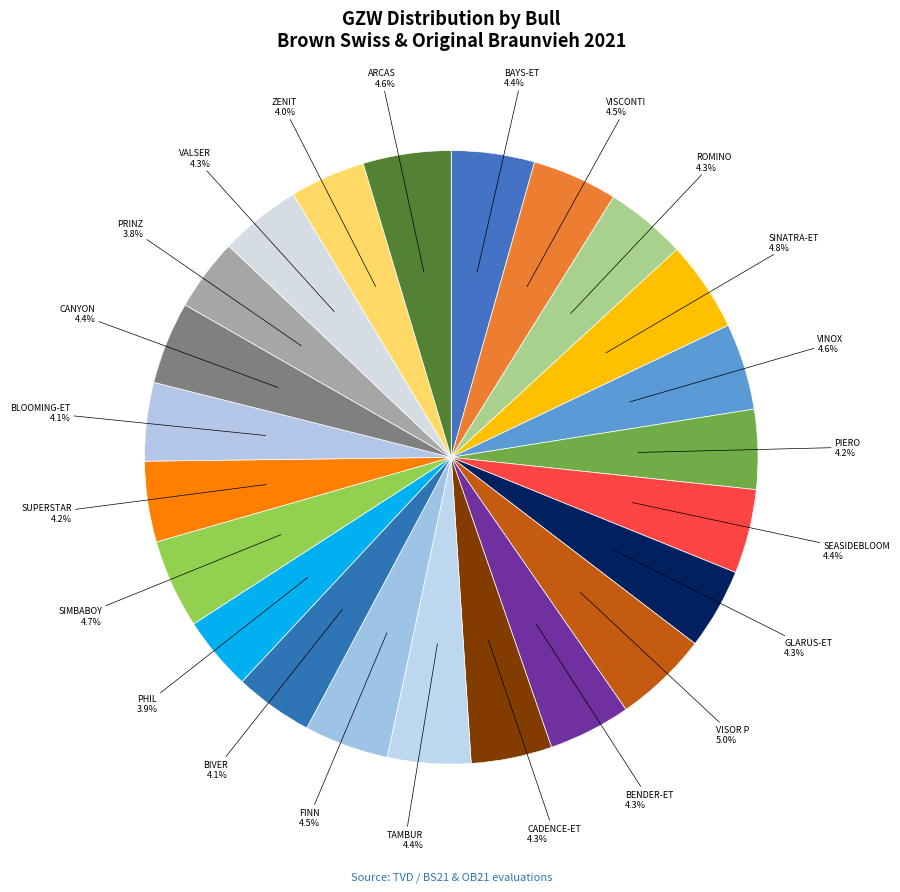

Count the number of slices in the pie.

23